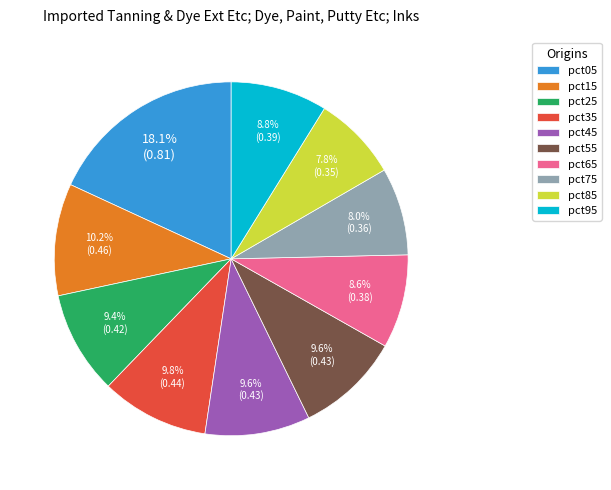

Count the number of slices in the pie.

10